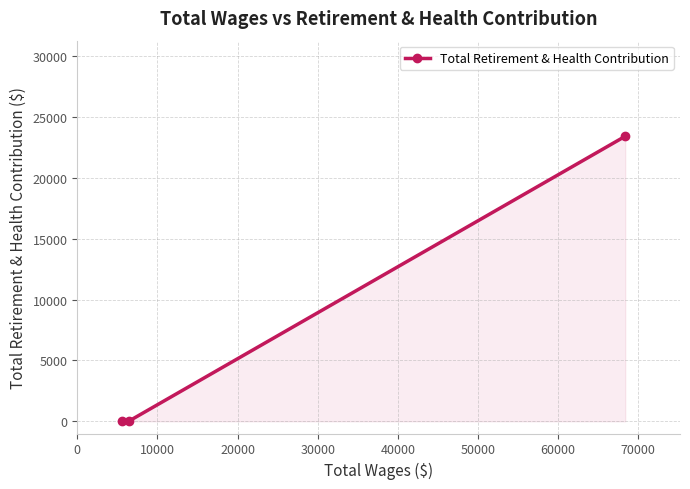

What is the maximum value shown in the chart?

23400